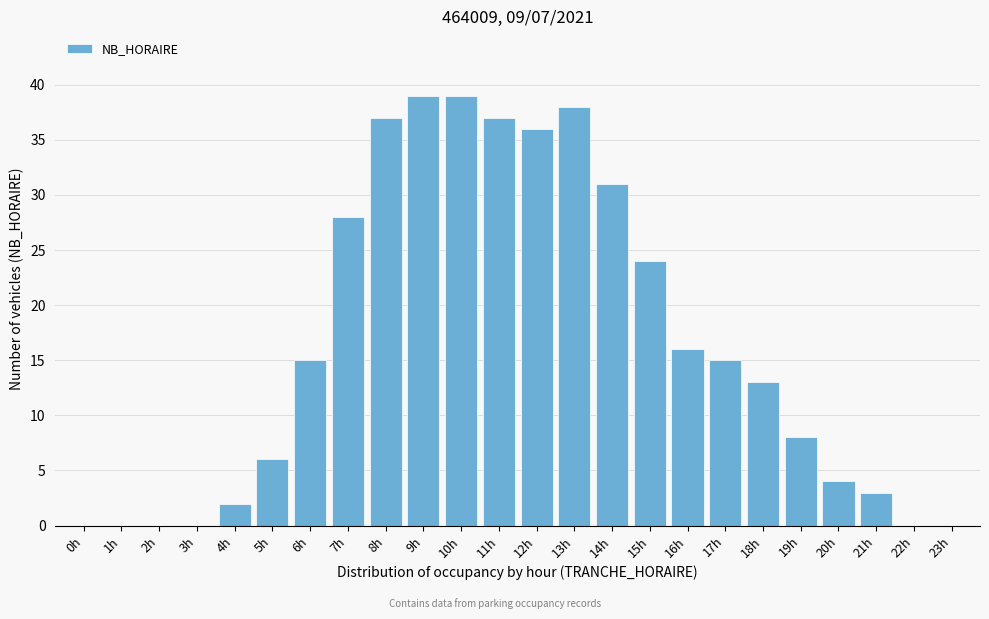

Reading right to left, what are all the values shown in this chart?

23h=0	22h=0	21h=3	20h=4	19h=8	18h=13	17h=15	16h=16	15h=24	14h=31	13h=38	12h=36	11h=37	10h=39	9h=39	8h=37	7h=28	6h=15	5h=6	4h=2	3h=0	2h=0	1h=0	0h=0